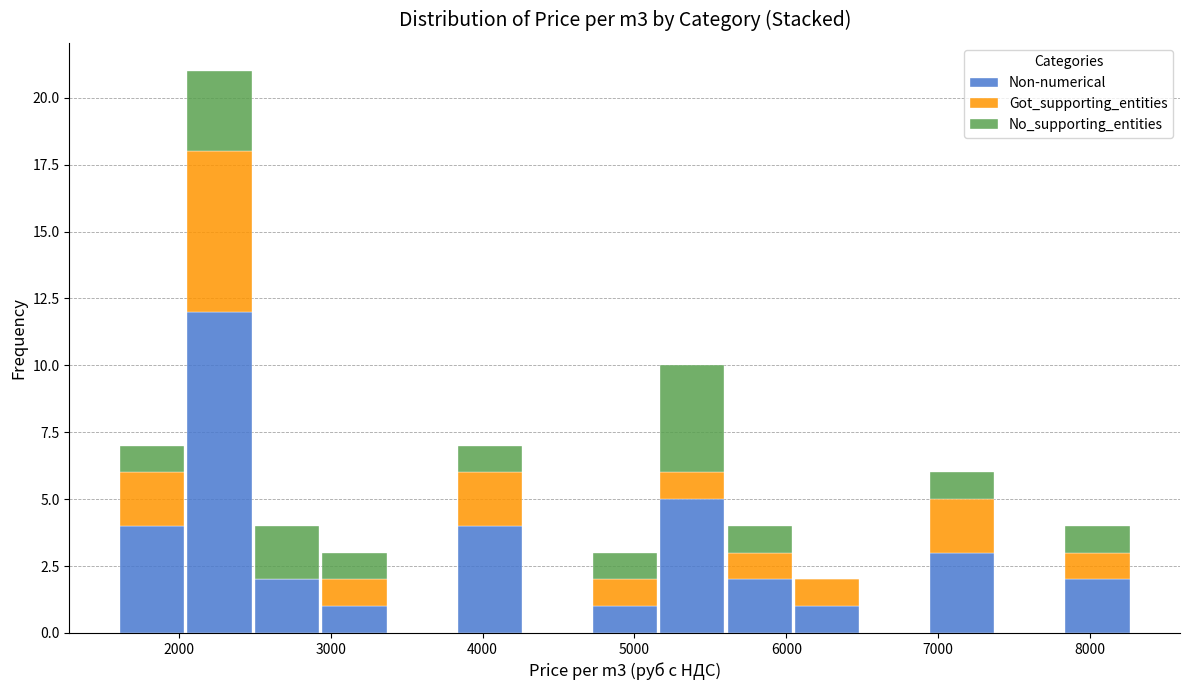

Reading left to right, transcribe this chart: for each stacked bar, give the range it covers on the x-axis and its total height. Neither the bar edges nor the heights are printed on the chart, so give them approximately, as read against the axes.

1600 to 2000: 7
2000 to 2500: 21
2500 to 2900: 4
2900 to 3400: 3
3400 to 3800: 0
3800 to 4300: 7
4300 to 4700: 0
4700 to 5200: 3
5200 to 5600: 10
5600 to 6000: 4
6000 to 6500: 2
6500 to 6900: 0
6900 to 7400: 6
7400 to 7800: 0
7800 to 8300: 4